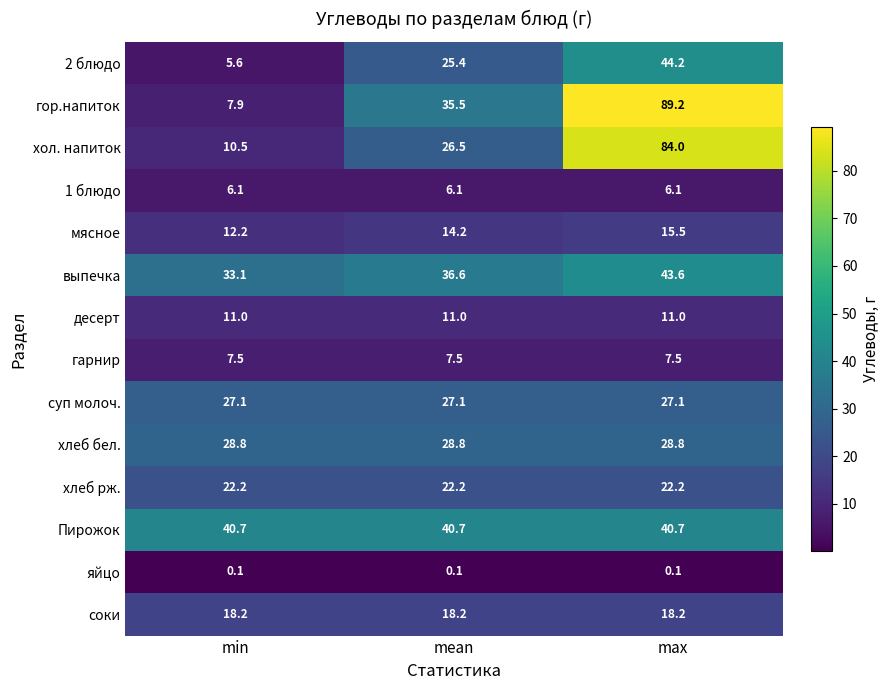

Where is 2 блюдо nearest to the value 24?

mean